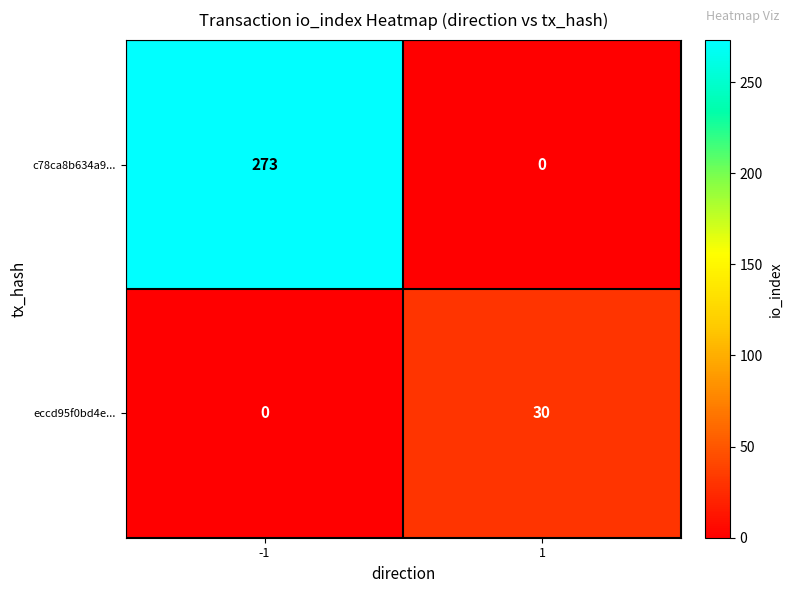

Which series has the largest total across all categories?

c78ca8b634a9...